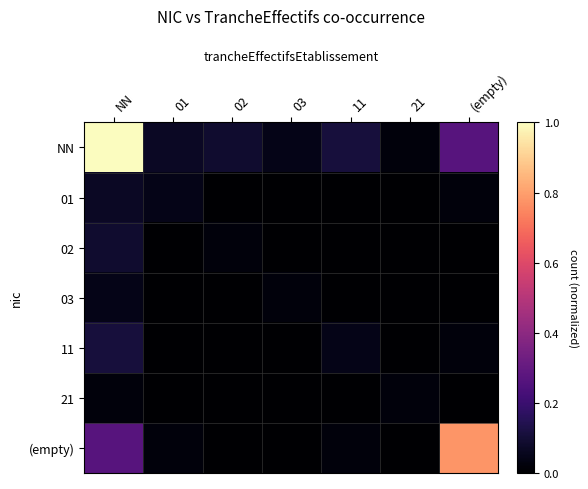

Which label corresponds to the largest value in the chart?

NN